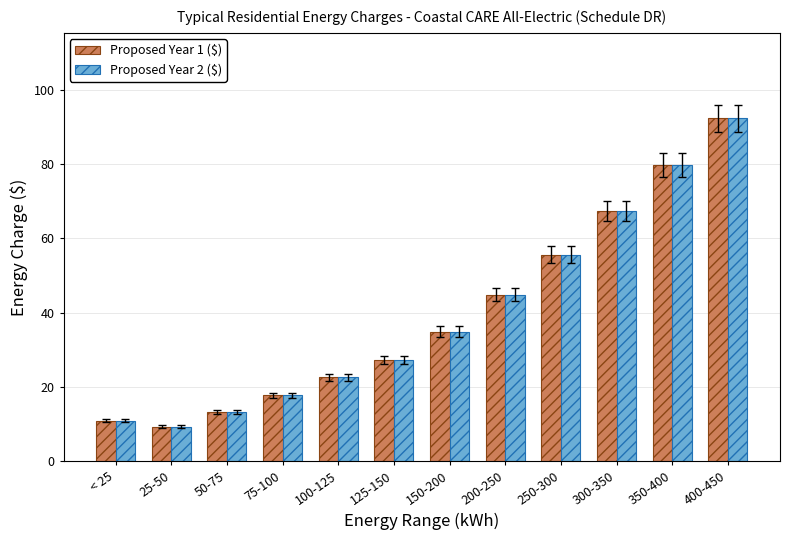

List the labels in order of Proposed Year 2 ($) value, smallest first.

25-50, < 25, 50-75, 75-100, 100-125, 125-150, 150-200, 200-250, 250-300, 300-350, 350-400, 400-450